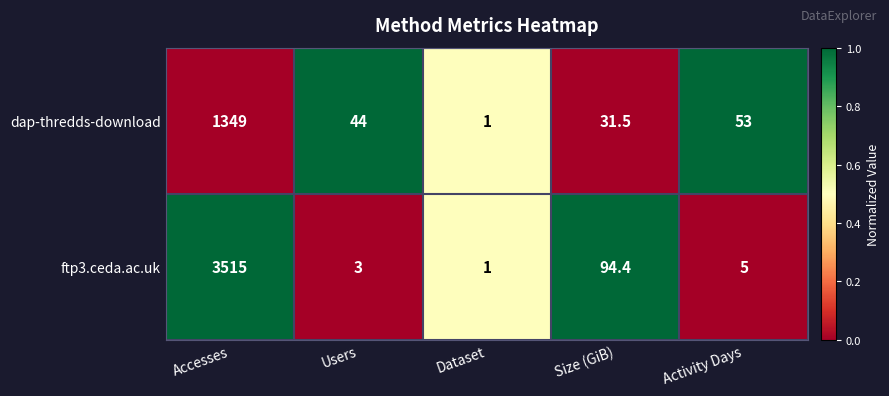

The value of ftp3.ceda.ac.uk at Users is 4.7. True or false?

False